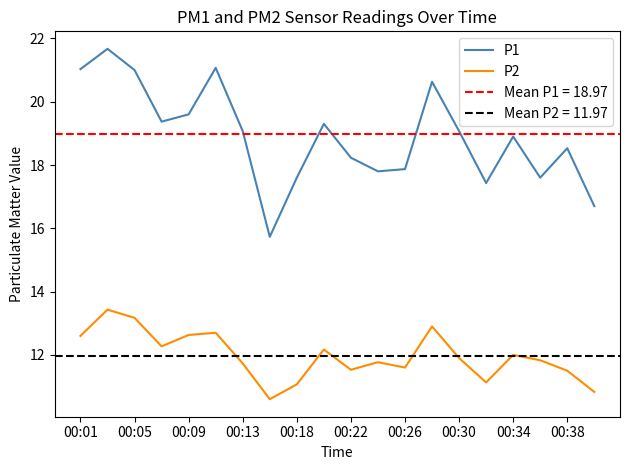

True or false: P2 has more than 2 interior local peaks.

True